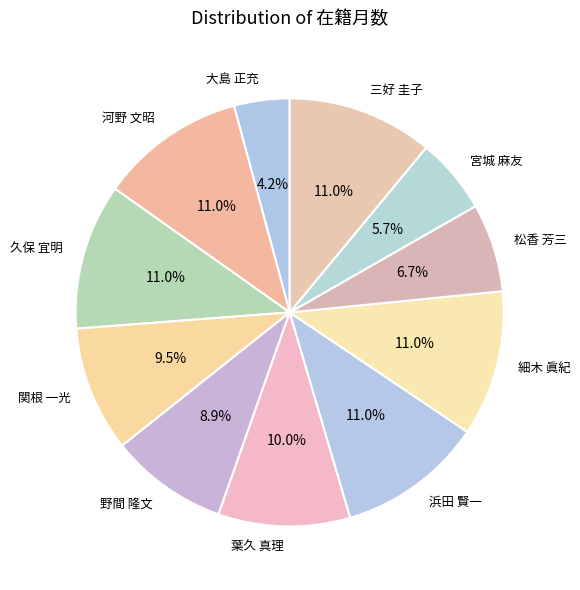

What percentage is the 野間 隆文 slice, to the nearest percent?

9%